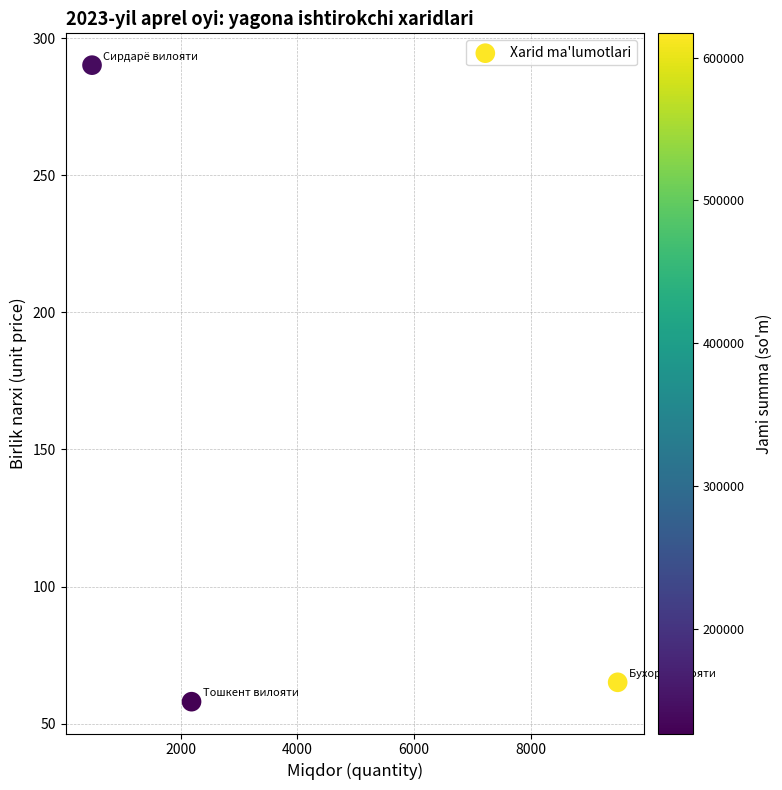

What is the average X value?

4052.0